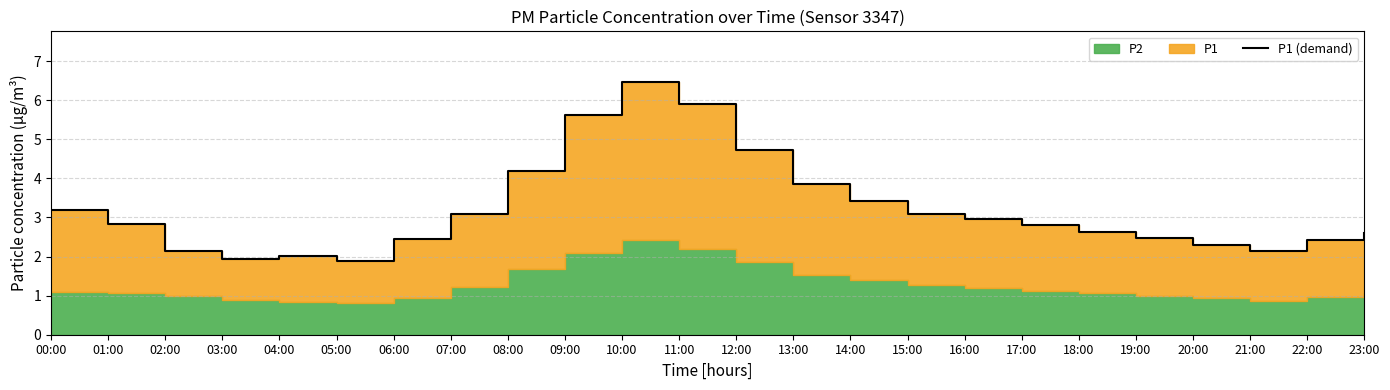

What is the sum of the values at 05:00 and 16:00?

4.8